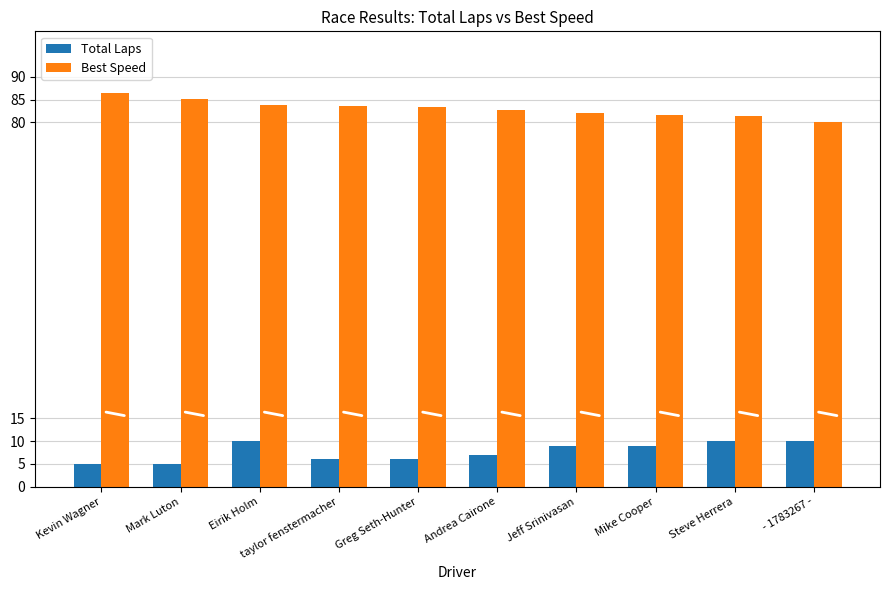

How many distinct data groups are displayed?

2